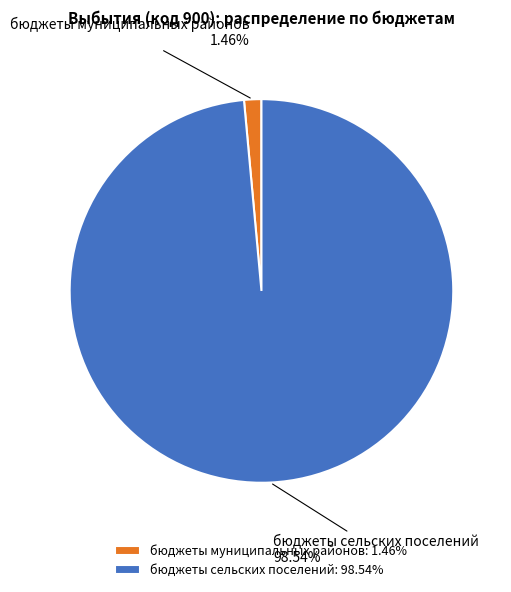

Combined, do бюджеты сельских поселений and бюджеты муниципальных районов account for over 50%?

Yes